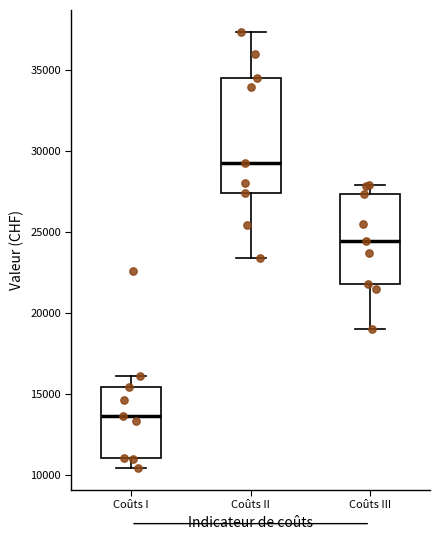

Reading left to right, transcribe this box plot: for each box, give where its median line is, the range the box spans, and where its two whiskers end, as read against the y-axis. The values are not printed on the chart, so give them approximately, as read against the axis.

Coûts I: median 13500, box 11000 to 15500, whiskers 10500 to 16000
Coûts II: median 29500, box 27500 to 34500, whiskers 23500 to 37500
Coûts III: median 24500, box 22000 to 27500, whiskers 19000 to 28000